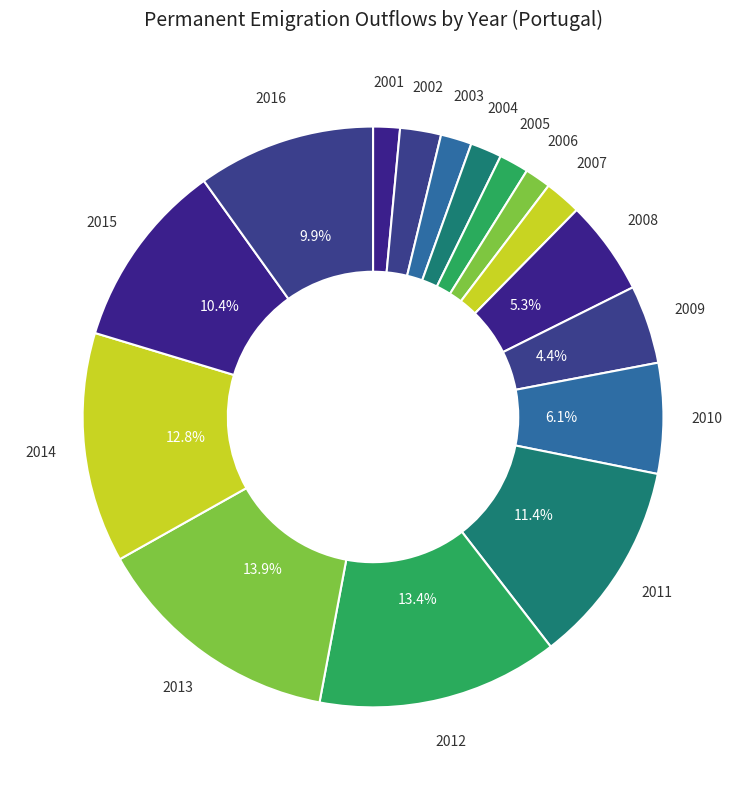

Do 2014 and 2010 together represent more than half of the pie?

No